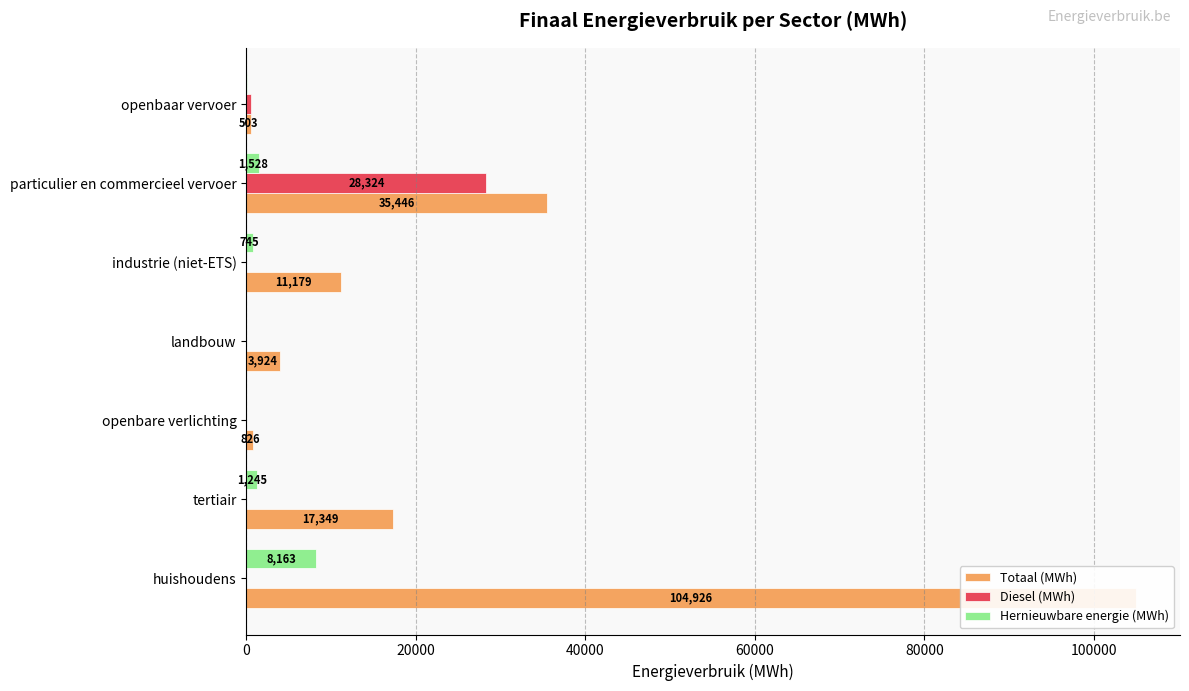

What is the greatest value displayed?

104926.5